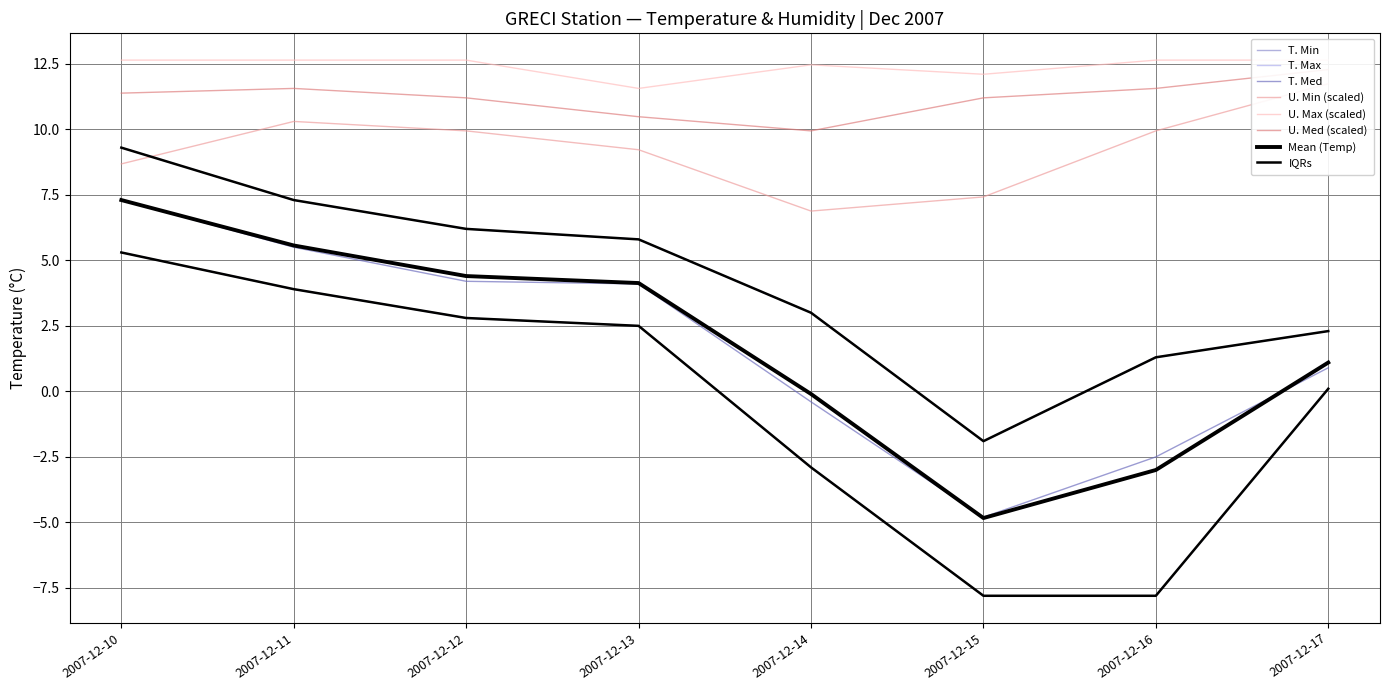

True or false: U. Min and U. Max intersect in this chart.

False